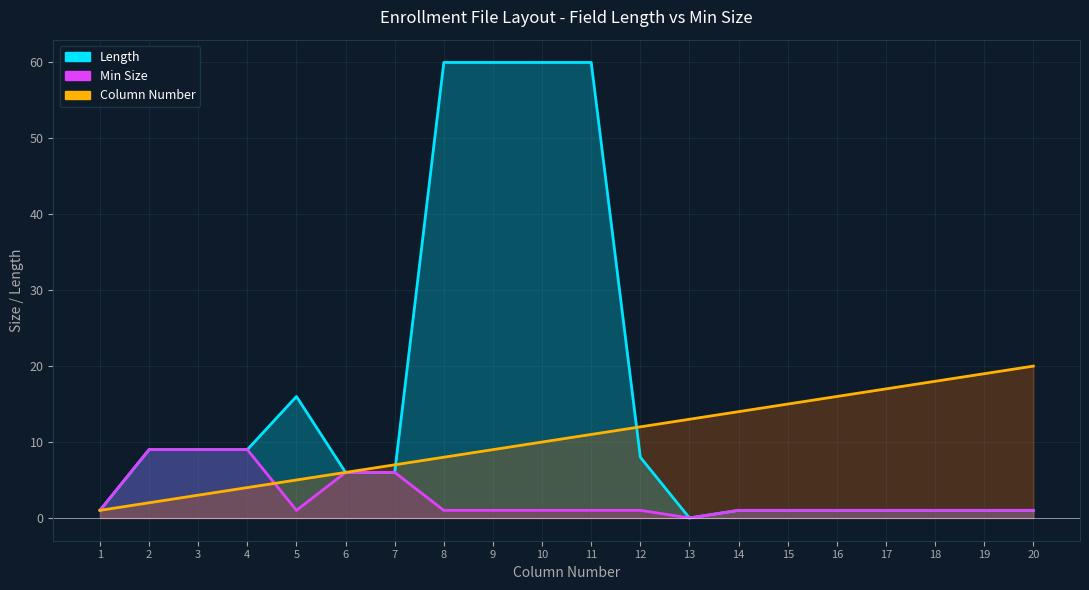

What is the sum of the Min Size values at 20 and 15?

2